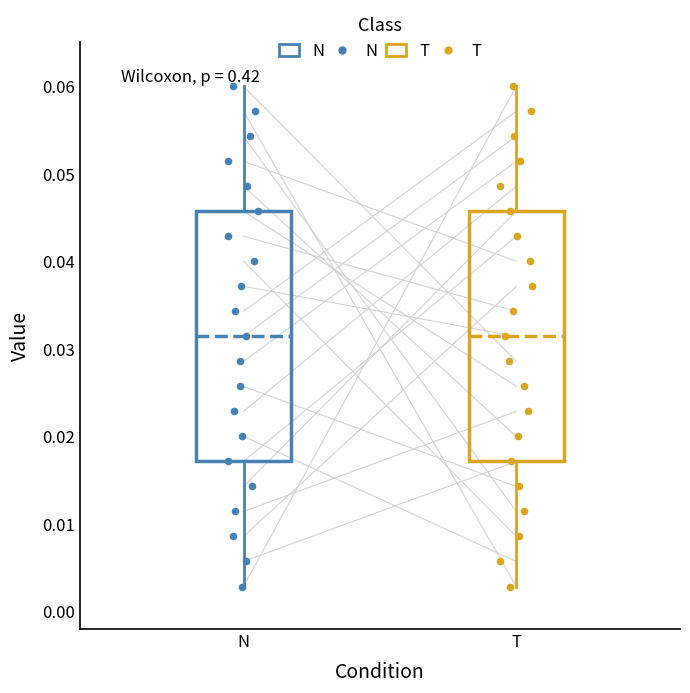

Reading left to right, read every box against the y-axis: the position of its median line, the range the box covers, and the ends of its whiskers. The values are not printed on the chart, so give them approximately, as read against the axis.

N: median 0.031, box 0.017 to 0.046, whiskers 0.003 to 0.060
T: median 0.031, box 0.017 to 0.046, whiskers 0.003 to 0.060